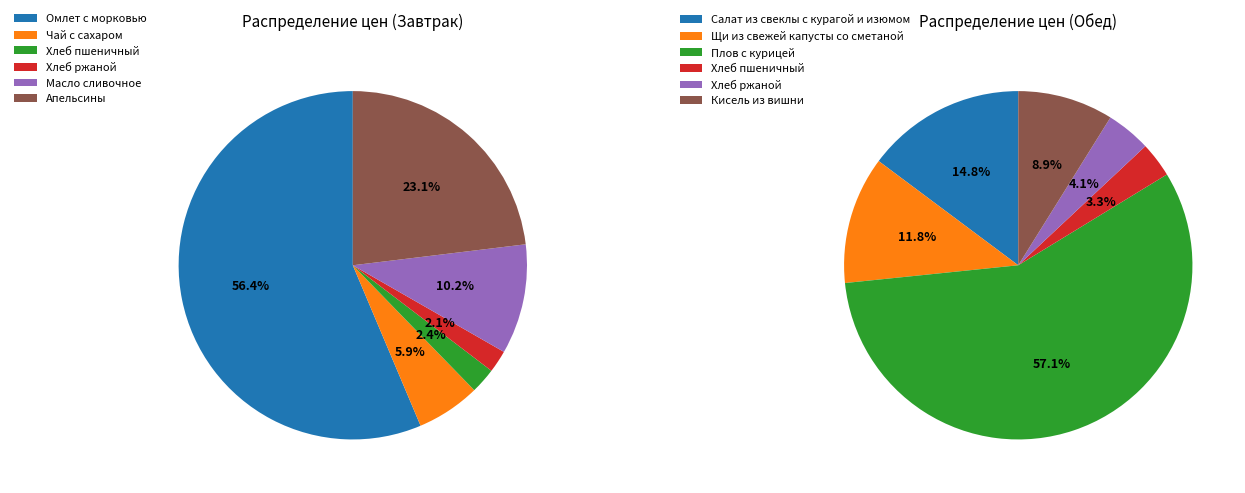

What percentage is the 5 slice, to the nearest percent?

9%